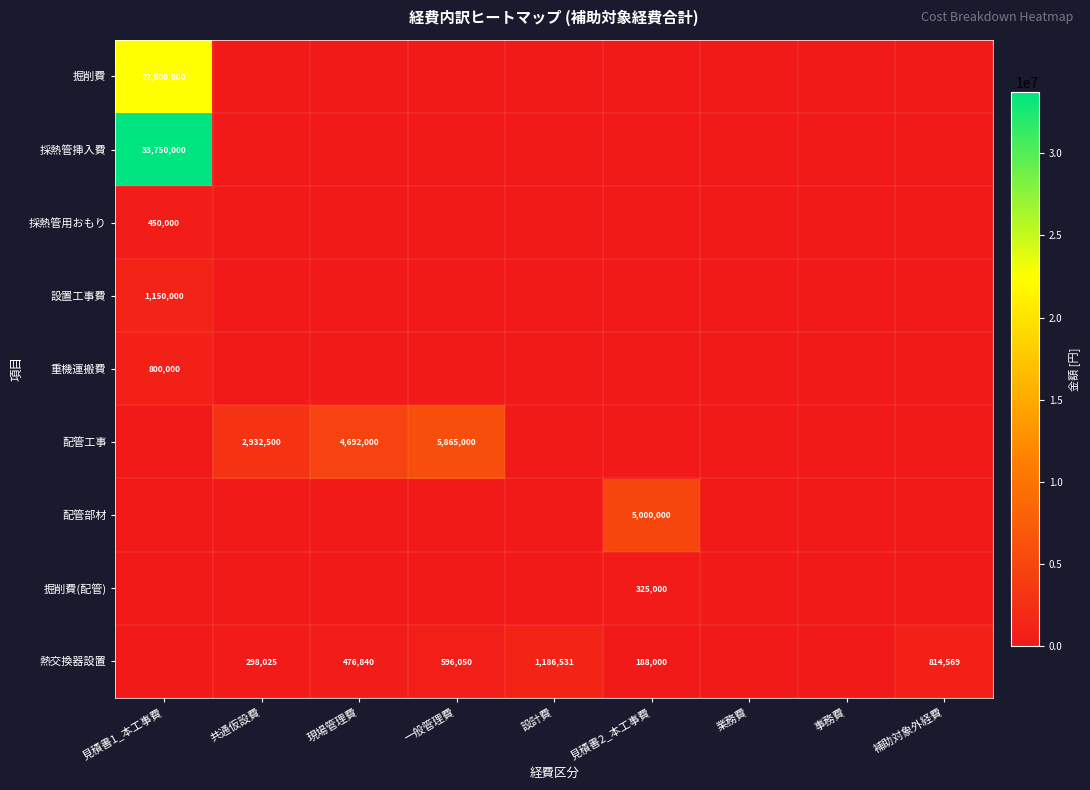

Is it true that 配管工事 equals 5865000 at 一般管理費?

True